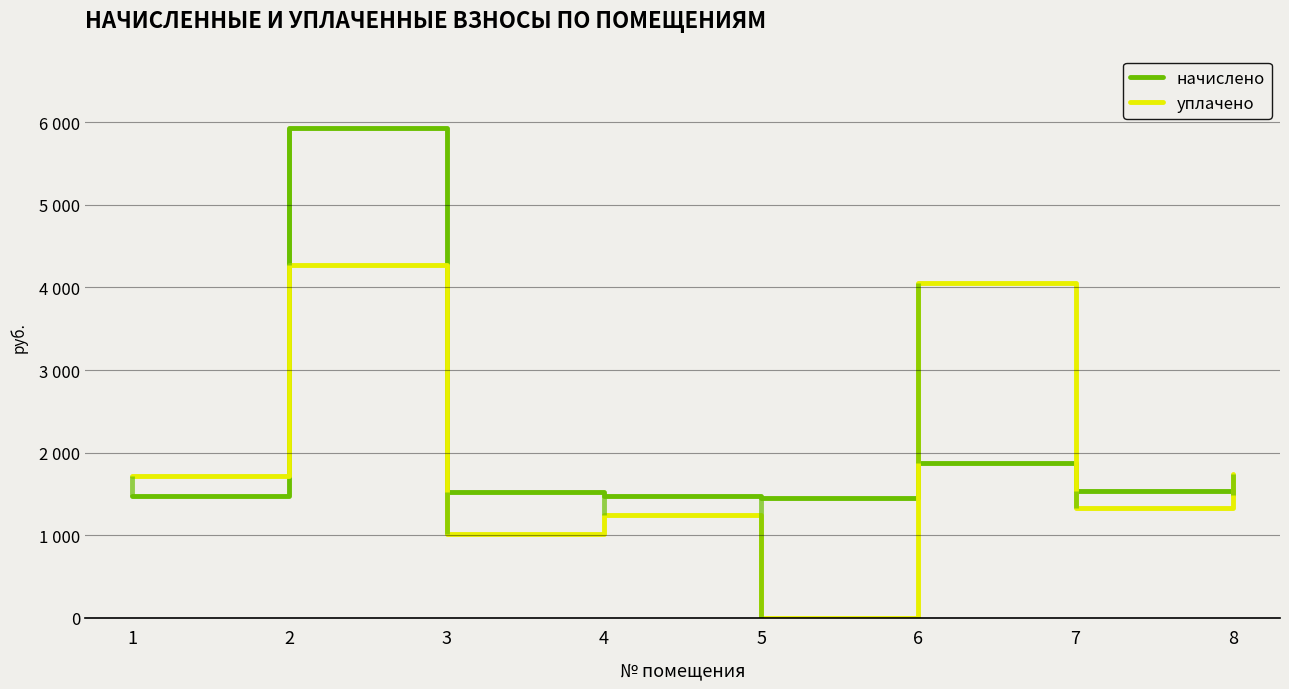

What is the sum of all уплачено values?

15392.4